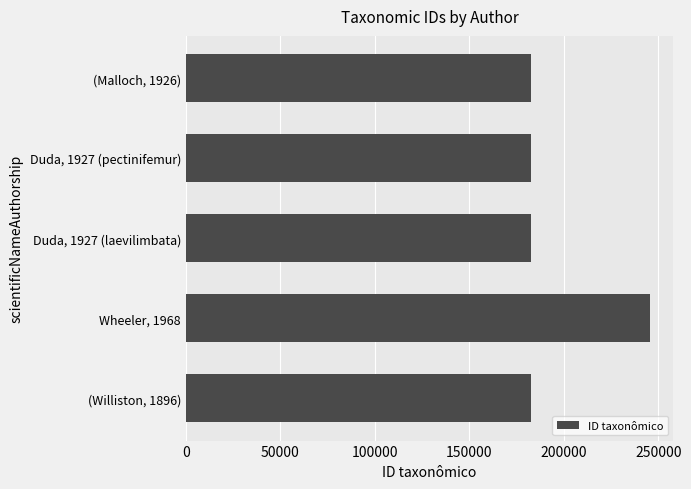

What is the maximum value shown in the chart?

245620